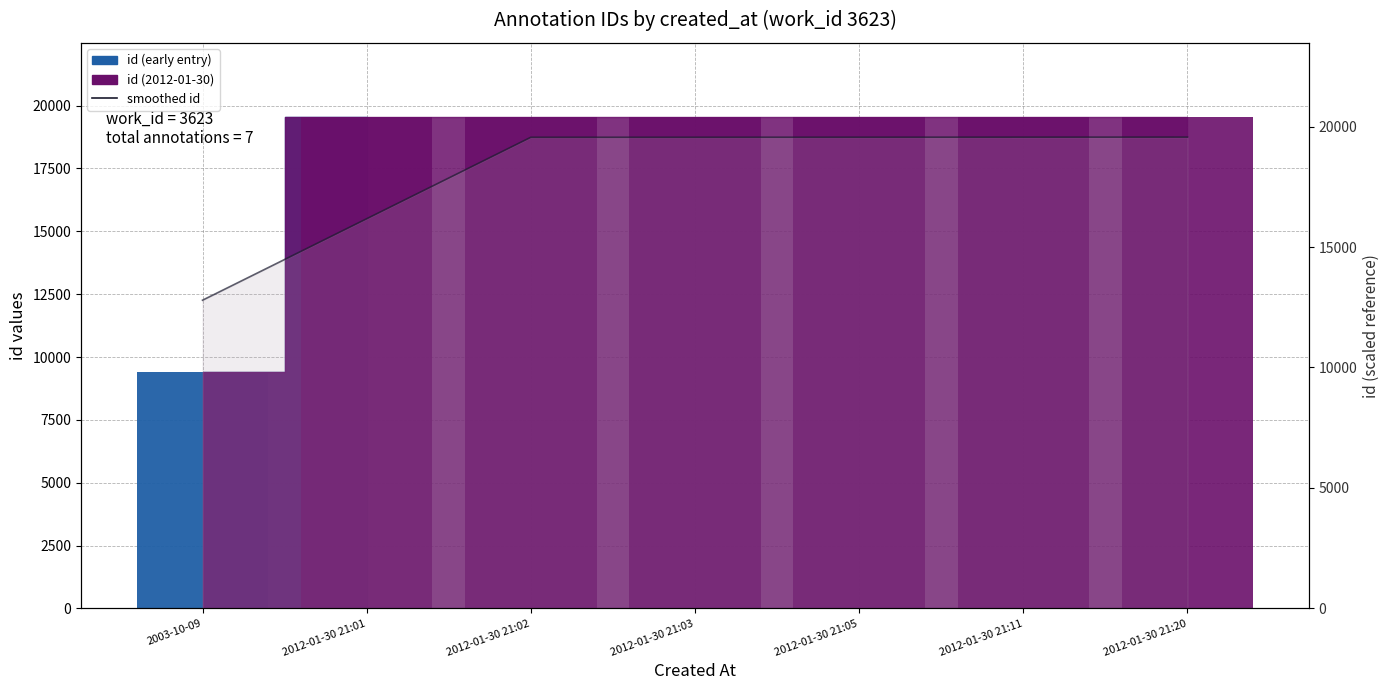

What is the approximate value at 2012-01-30 21:05?

19556.7